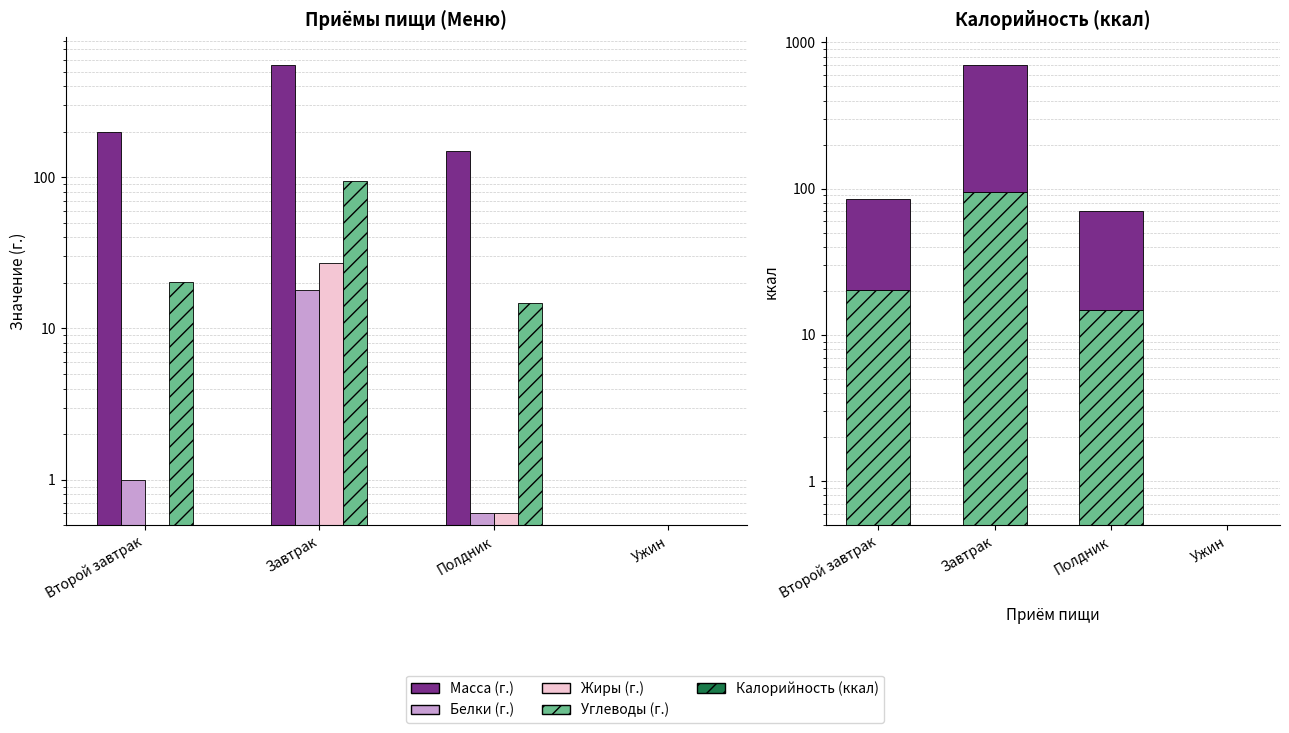

Between Второй завтрак and Ужин, which series saw the biggest shift?

Масса (г.)